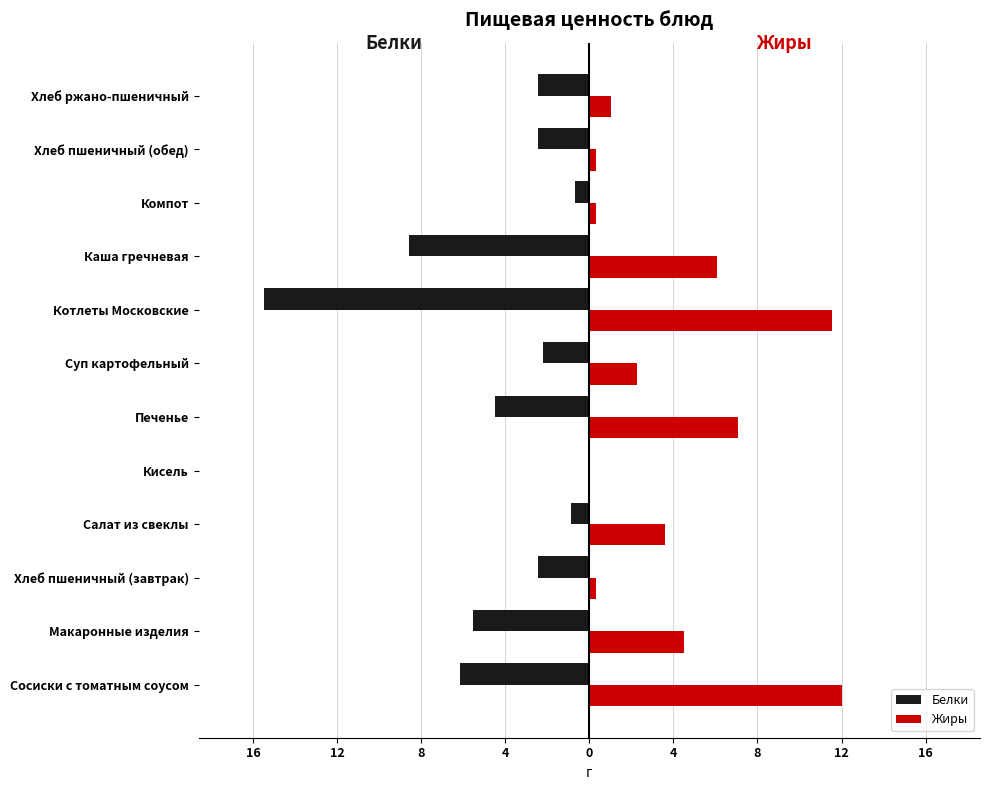

What are all the series names shown in the legend?

Белки, Жиры